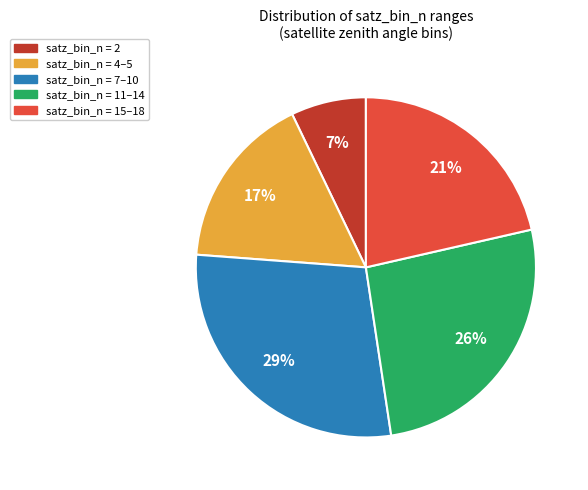

How many slices are in this pie chart?

5